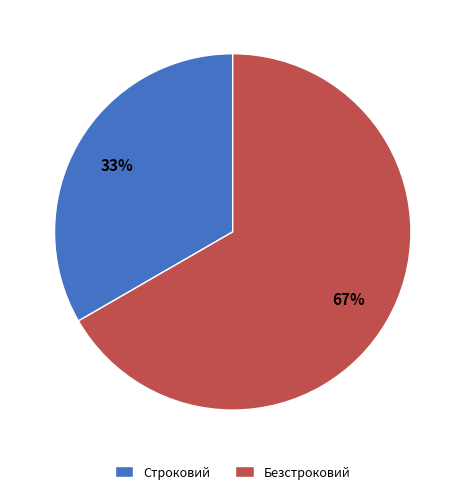

To the nearest percent, what is the average slice percentage?

50%